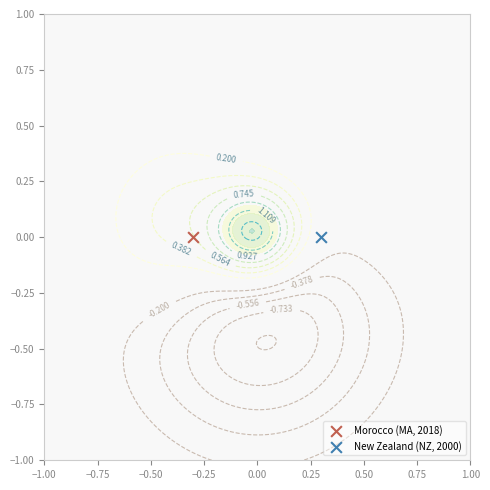

Reading left to right, list all the values displayed in this chart.

yr_add=2018	1=2000